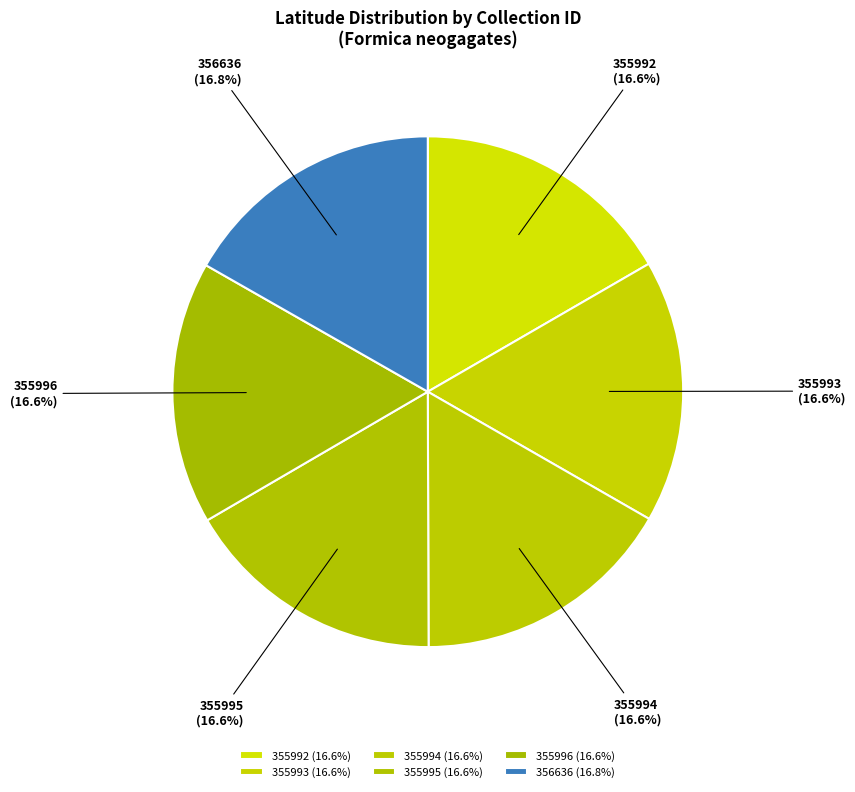

What is the ratio of the value at 355994 to the value at 356636?

1.0